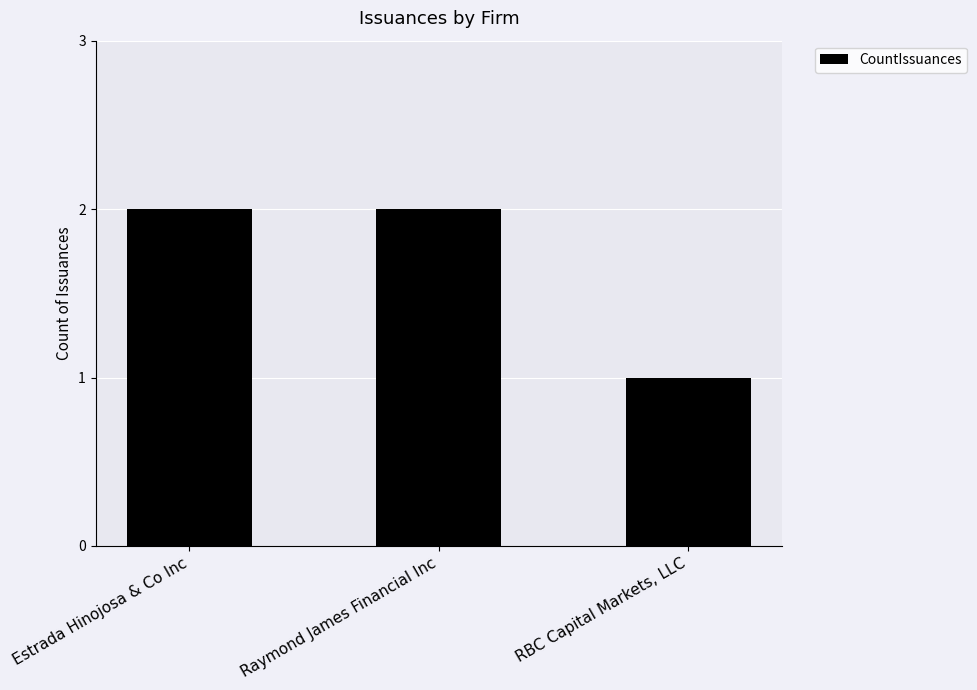

What is the ratio of the value at RBC Capital Markets, LLC to the value at Estrada Hinojosa & Co Inc?

0.5